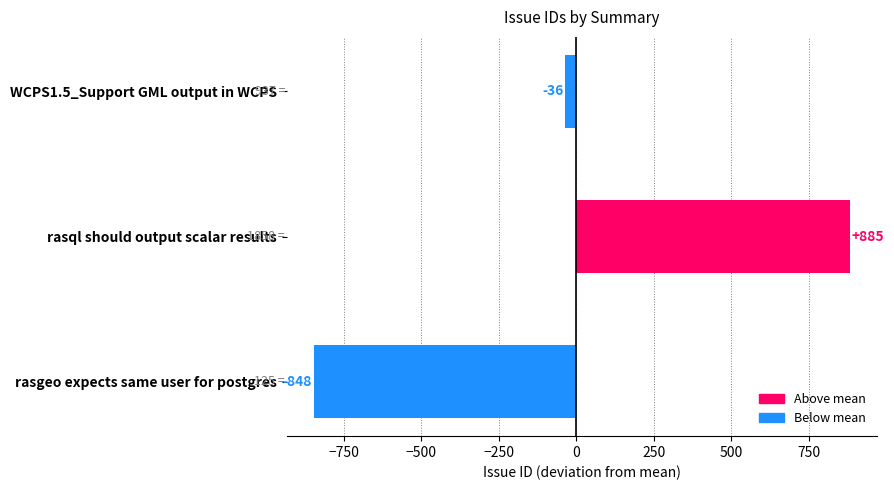

How many bars are there in total?

3